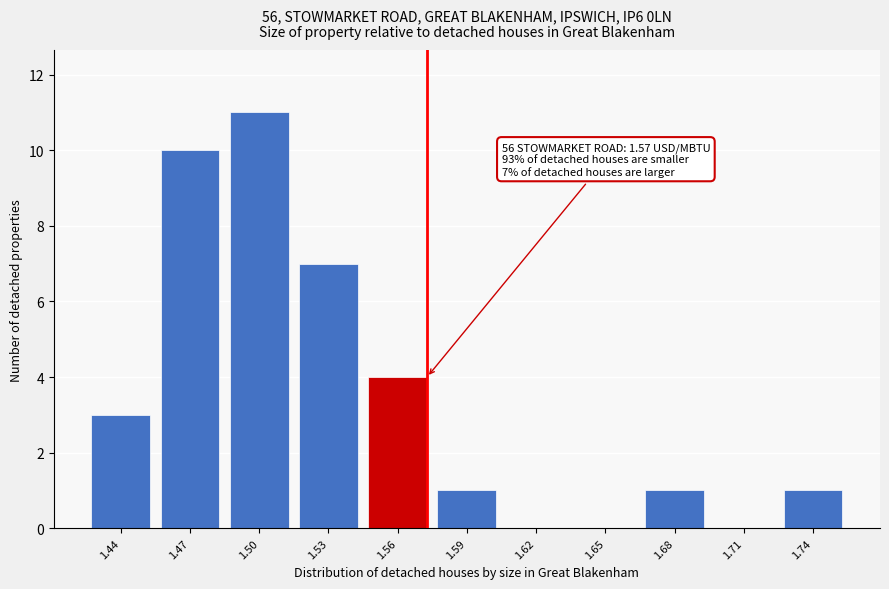

Reading left to right, list all the values displayed in this chart.

1.44=3	1.47=10	1.50=11	1.53=7	1.56=4	1.59=1	1.62=0	1.65=0	1.68=1	1.71=0	1.74=1